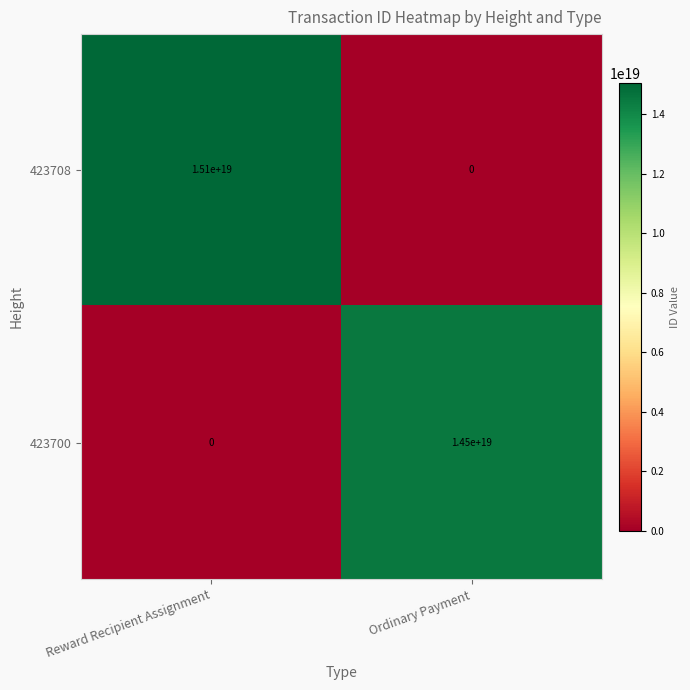

At which category is the sum across all series the highest?

Reward Recipient Assignment